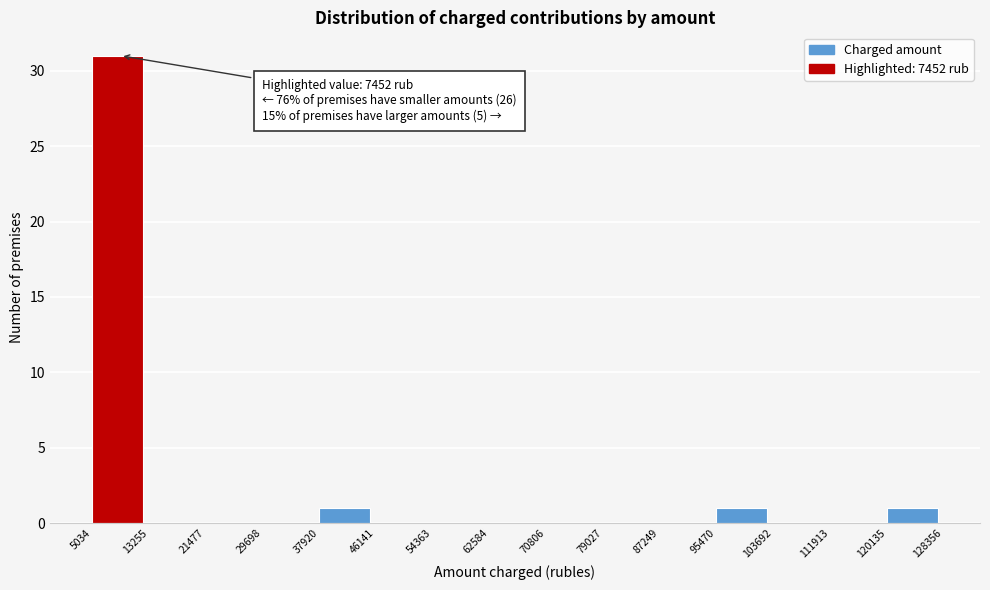

Over which range of the x-axis is the bar tallest?

5034 to 13255